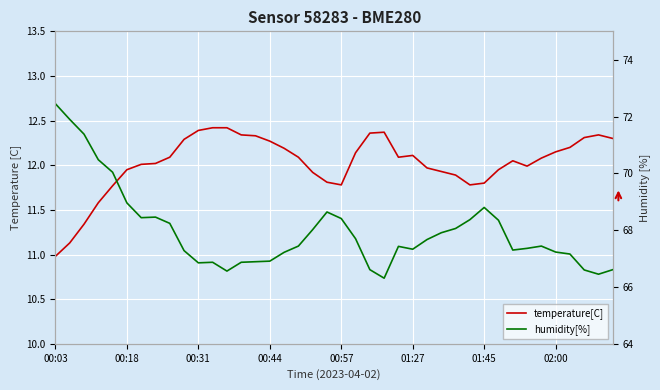

True or false: humidity[%] and temperature[C] intersect in this chart.

False